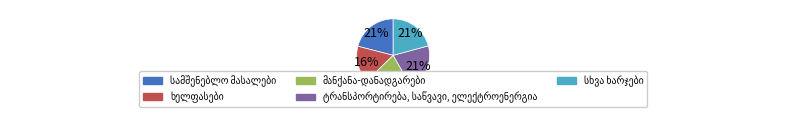

To the nearest percent, what is the difference between the largest and smallest slice percentages?

5%